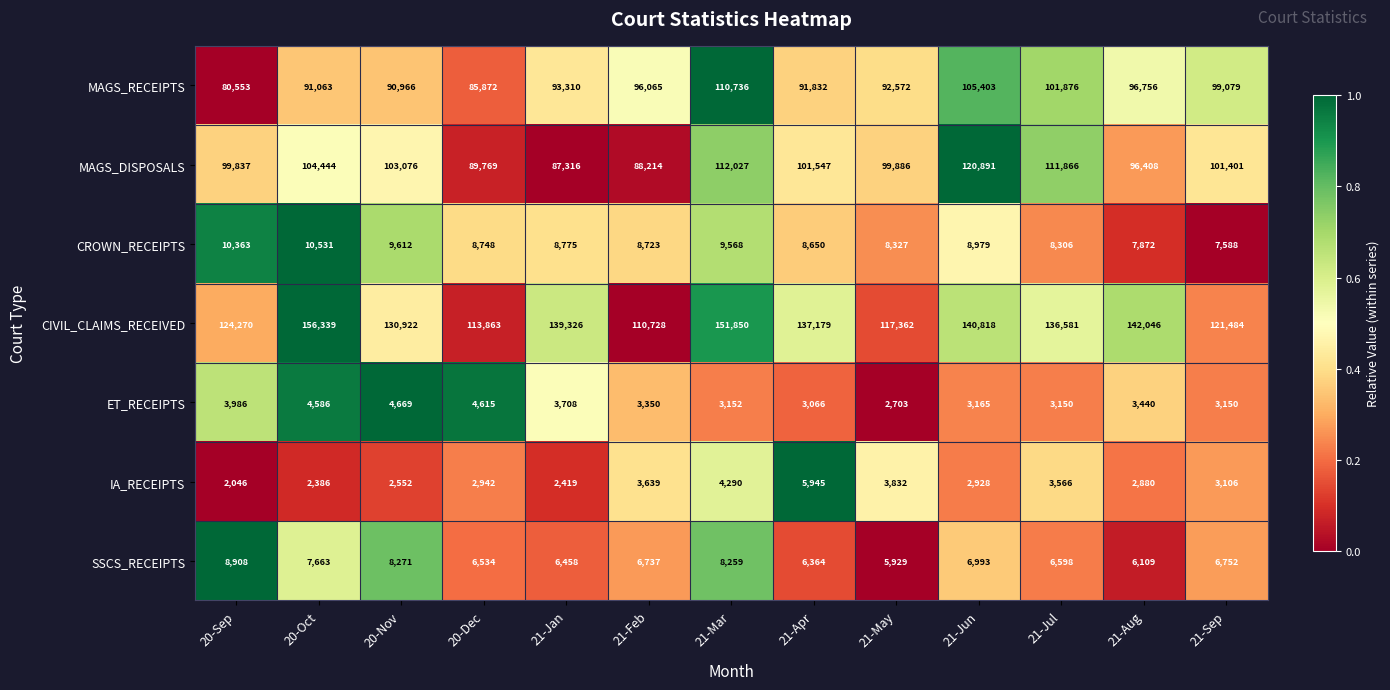

True or false: IA_RECEIPTS has a value of 7326 at 21-Mar.

False